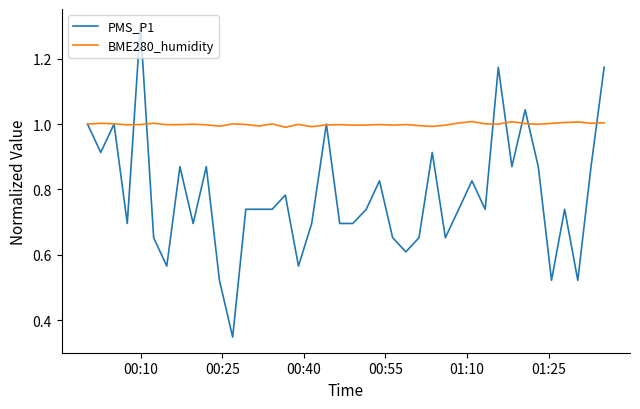

Which series has the largest total across all categories?

BME280_humidity